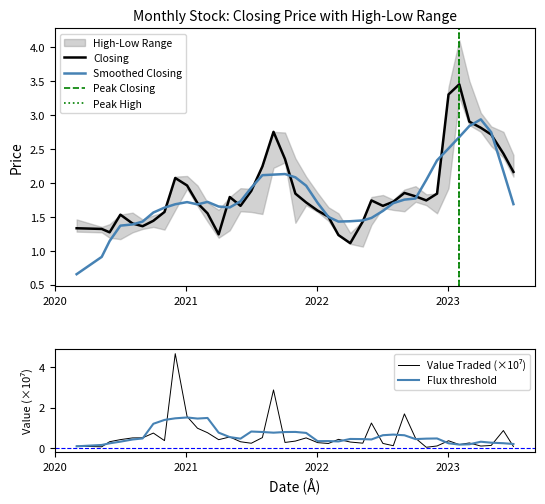

Which series changed the most between 9 and 18?

Closing